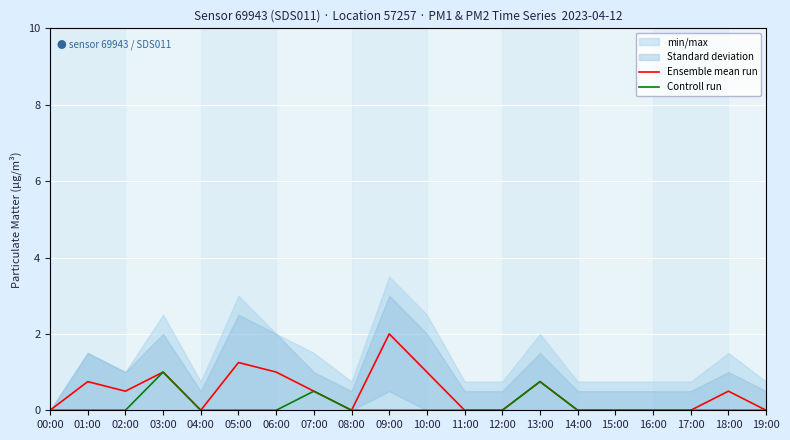

What is the sum of all Ensemble mean run values?

9.2